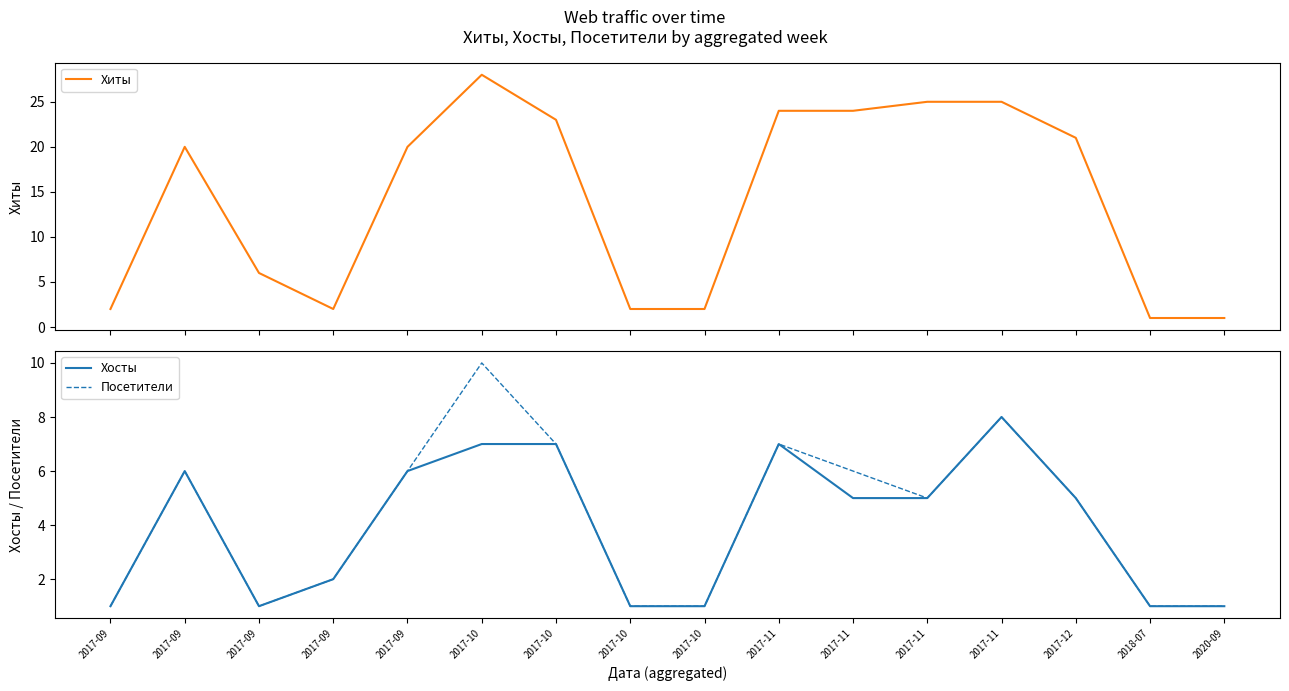

What is the average value of the Хосты series?

4